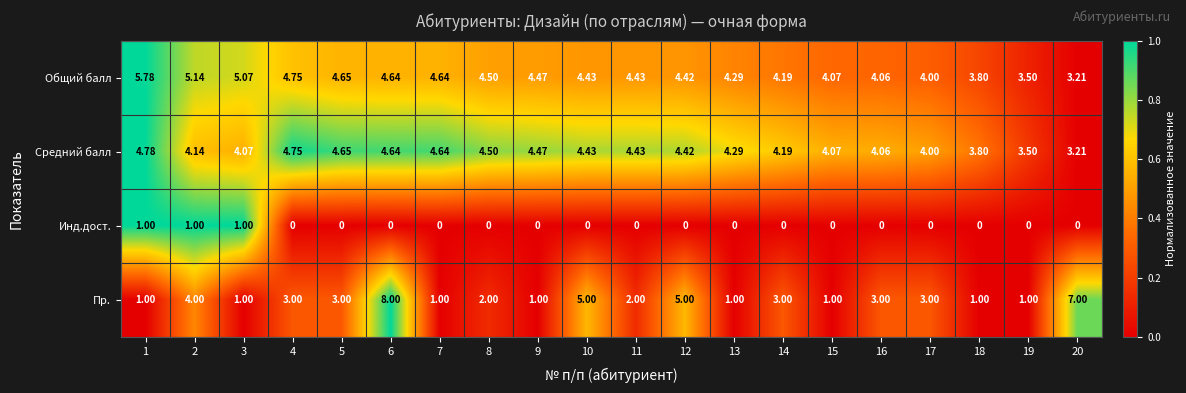

Rank the series by their maximum value, from lowest to highest.

Инд.дост., Средний балл, Общий балл, Пр.